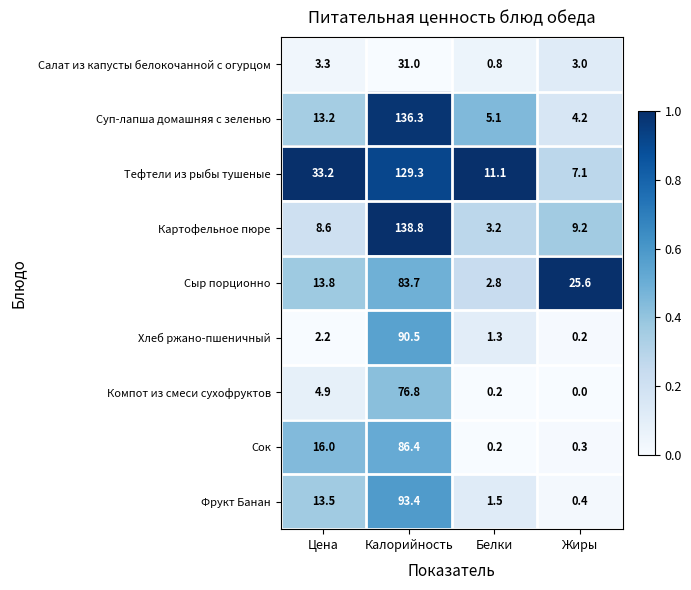

Is the value of Сыр порционно at Цена greater than the value of Хлеб ржано-пшеничный at Белки?

Yes